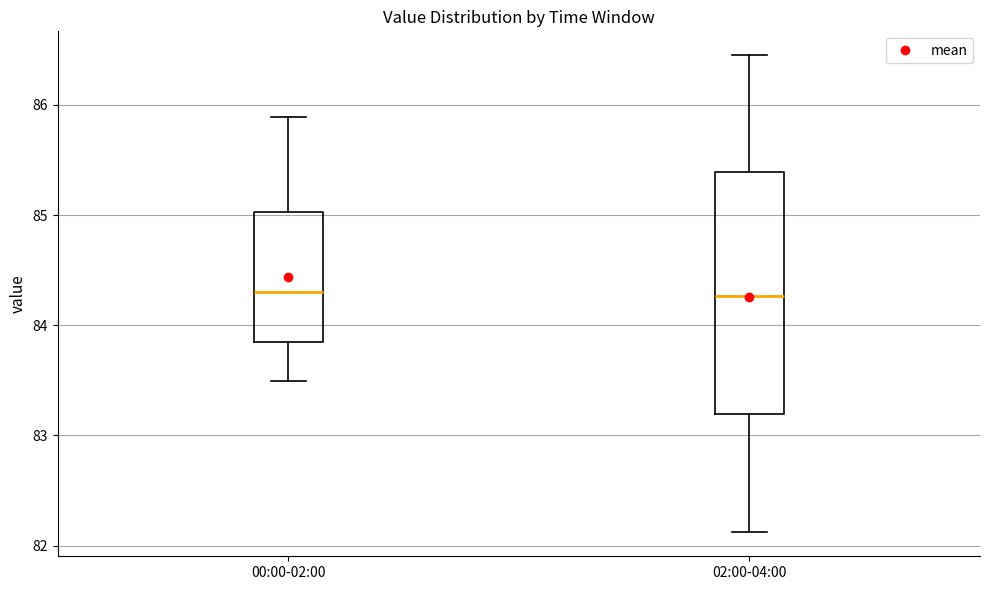

Reading left to right, transcribe this box plot: for each box, give where its median line is, the range the box spans, and where its two whiskers end, as read against the y-axis. The values are not printed on the chart, so give them approximately, as read against the axis.

00:00-02:00: median 84.3, box 83.8 to 85.0, whiskers 83.5 to 85.9
02:00-04:00: median 84.3, box 83.2 to 85.4, whiskers 82.1 to 86.5